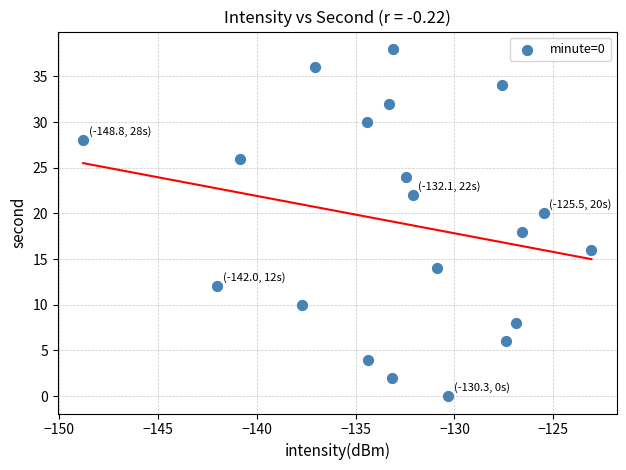

What is the range of Y values (max minus min)?

38